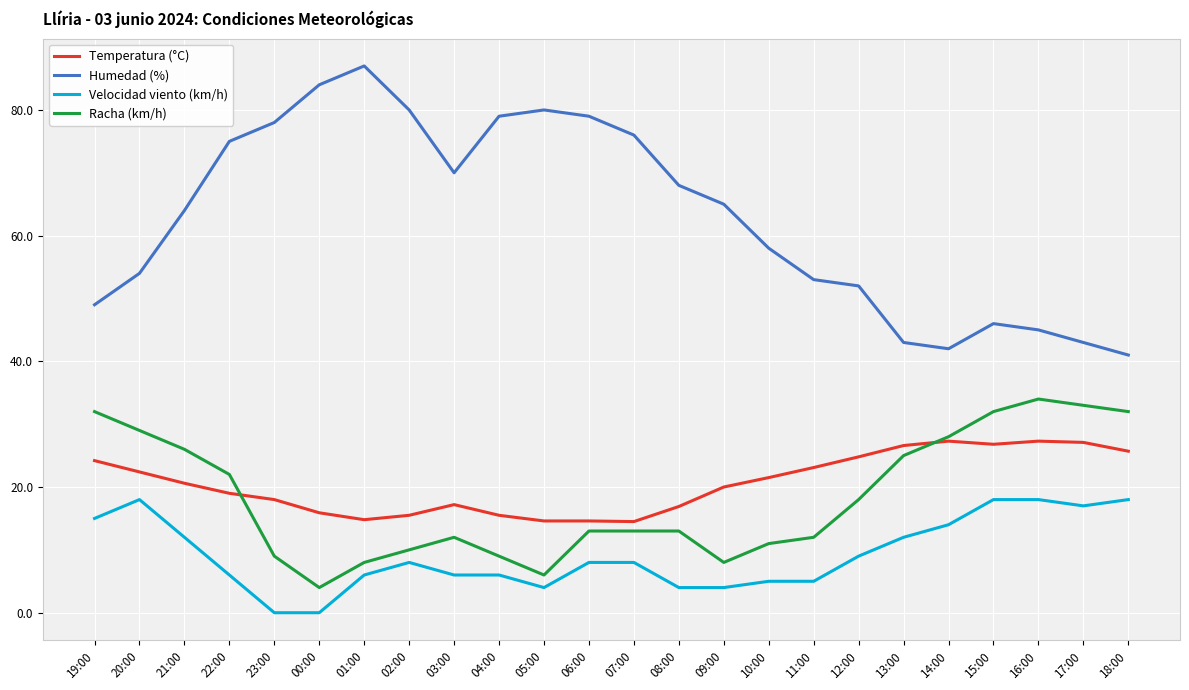

What is the greatest value displayed?

87.0